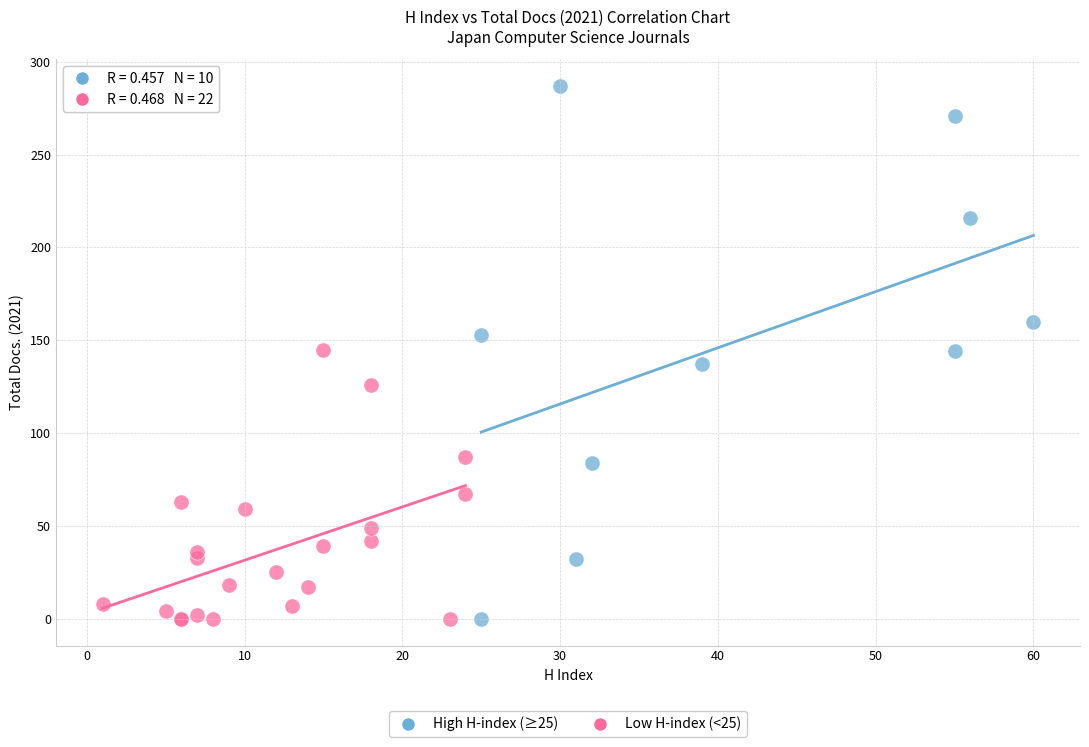

Which series reaches the maximum Y coordinate?

High H-index (≥25)